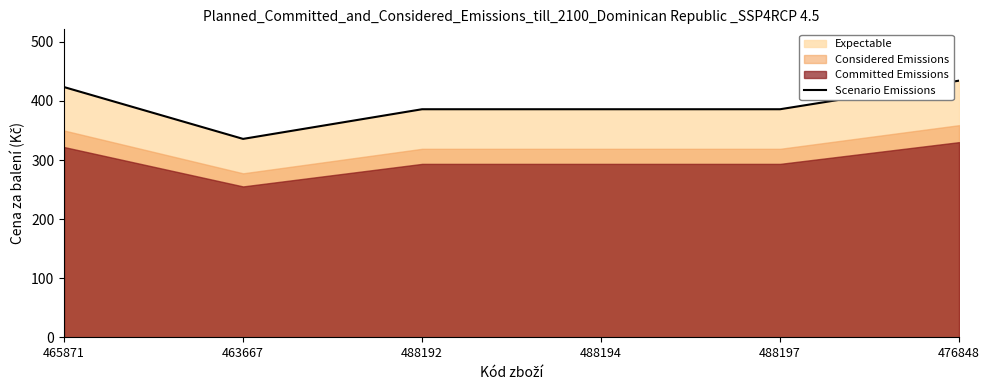

How many data points are above 385?

5